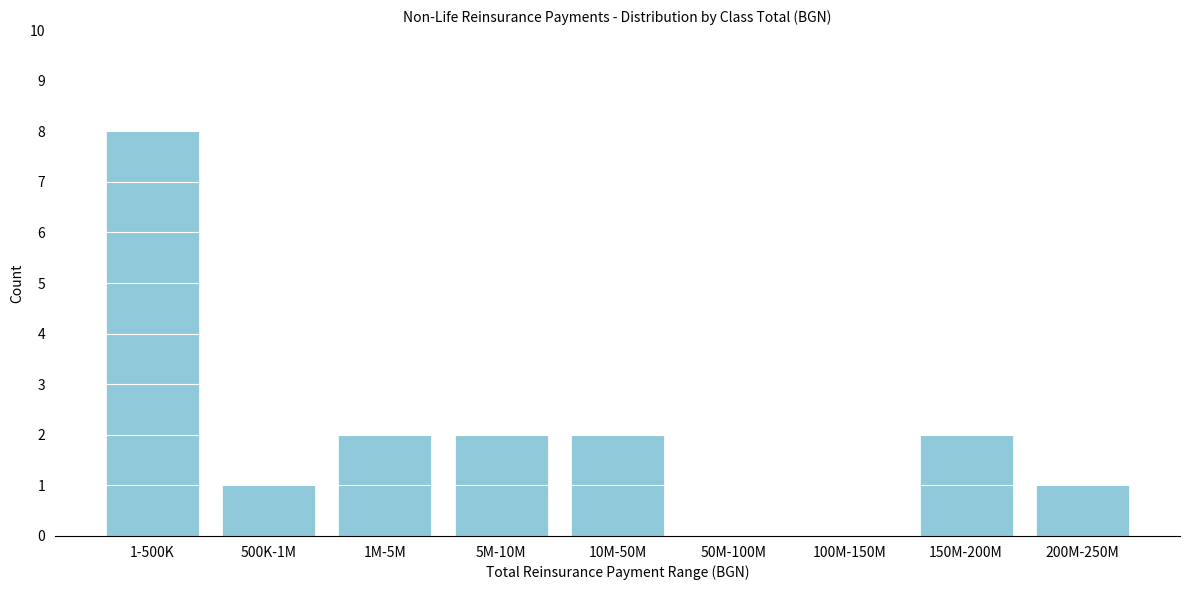

The value at 200M-250M is 2. True or false?

False